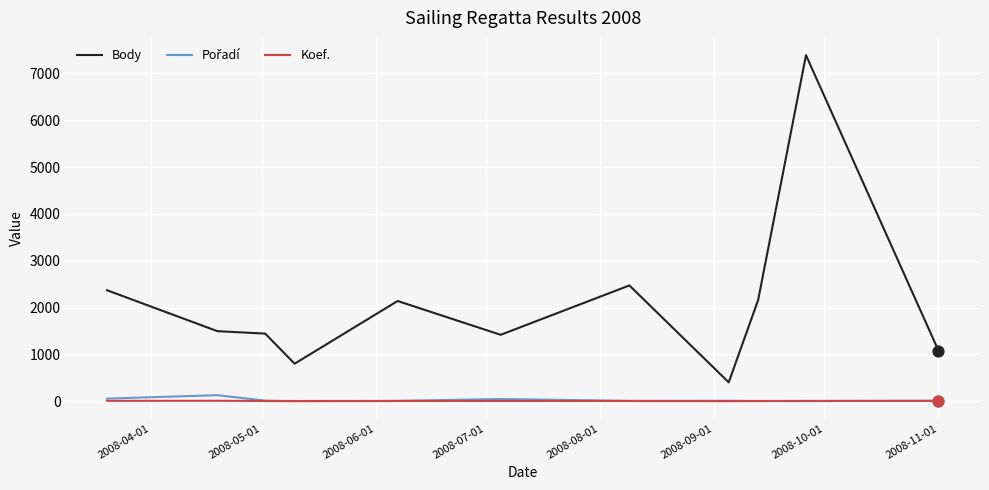

At how many categories does at least one series exceed 2778?

1